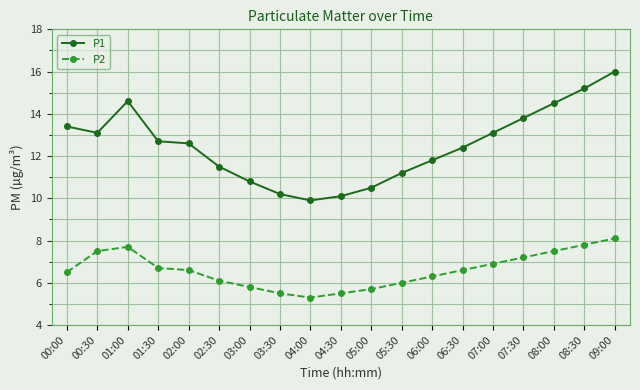

Where is P1 nearest to the value 12?

06:00